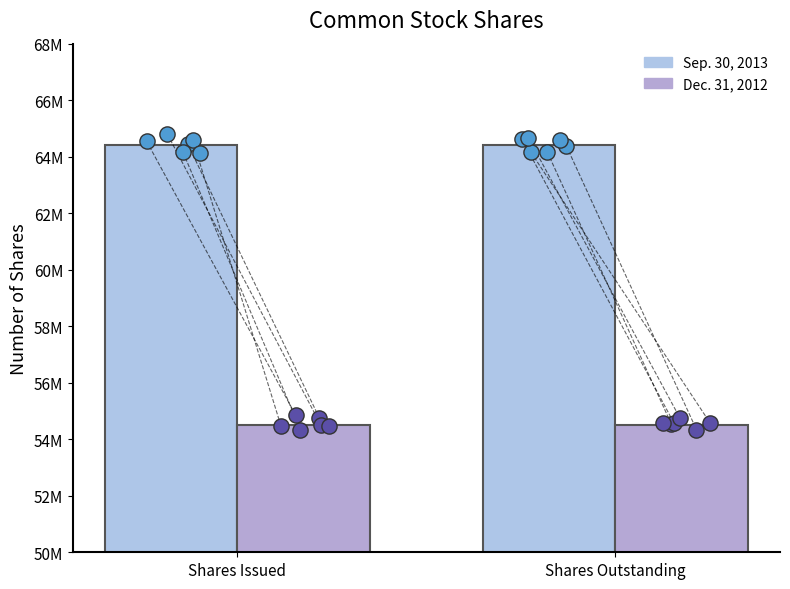

Is the value of Sep. 30, 2013 at Shares Outstanding greater than the value of Dec. 31, 2012 at Shares Issued?

Yes